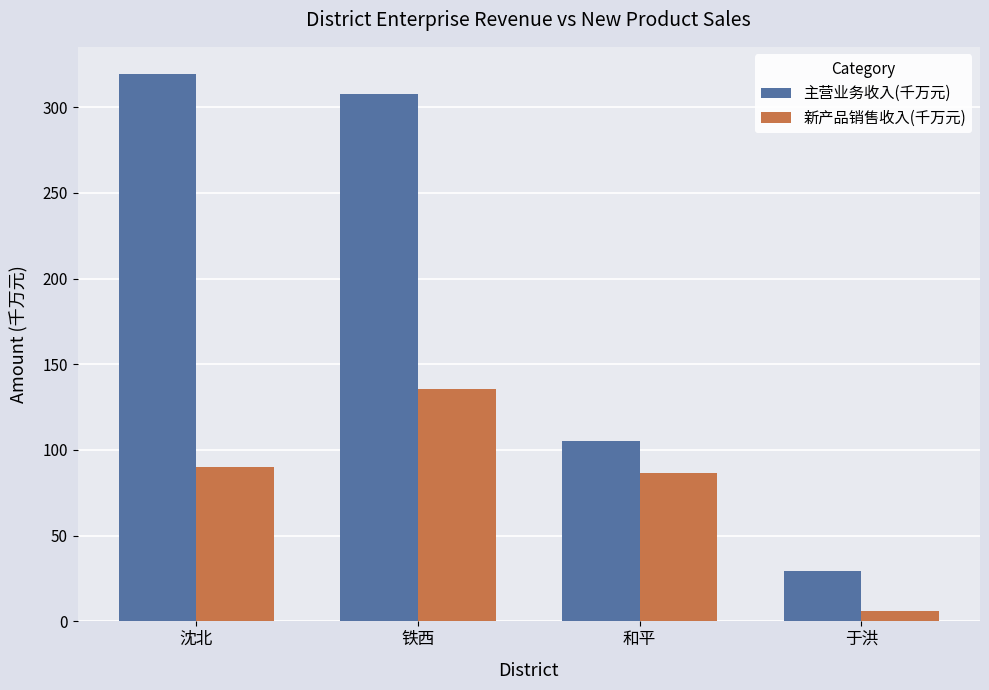

What are all the series names shown in the legend?

主营业务收入(千万元), 新产品销售收入(千万元)